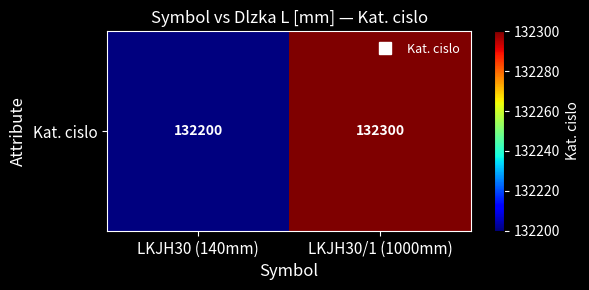

Reading left to right, transcribe all the data shown in this chart.

LKJH30 (140mm)=132200	LKJH30/1 (1000mm)=132300